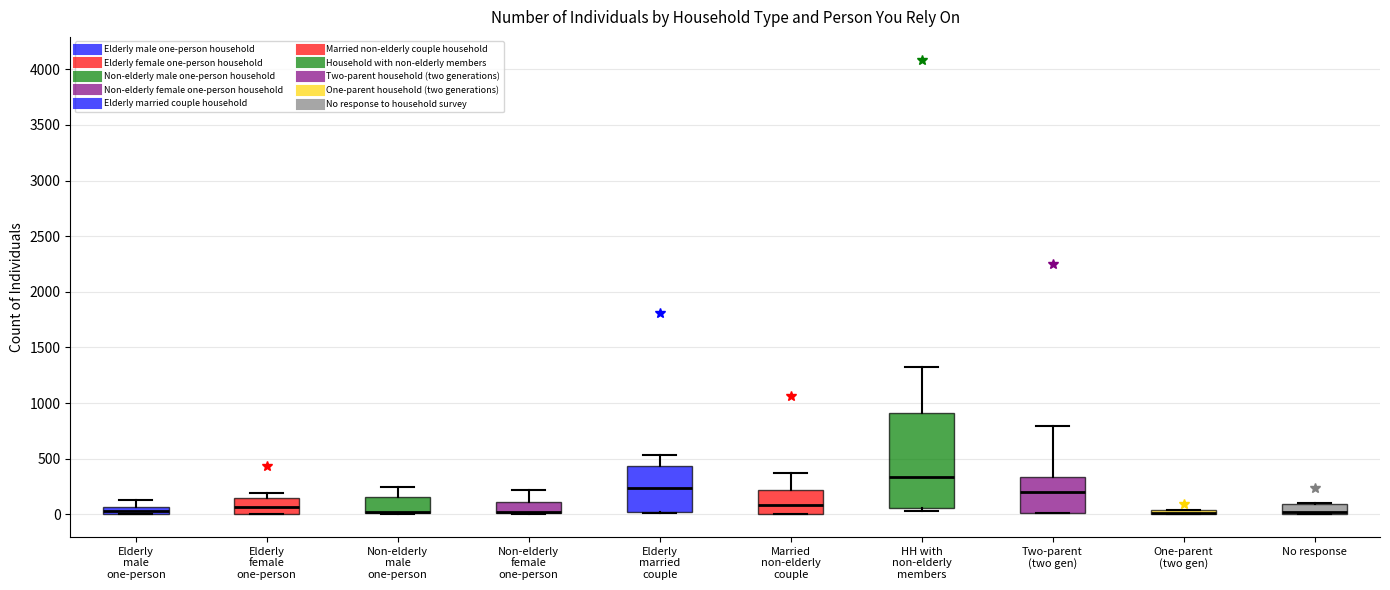

Comparing the boxes themselves (not the whiskers), which one is the tallest?

HH with non-elderly members